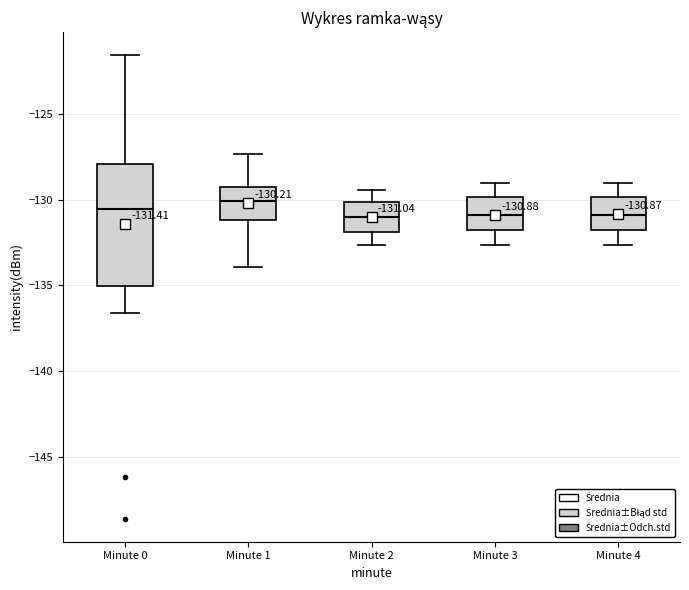

Comparing the boxes themselves (not the whiskers), which one is the tallest?

Minute 0